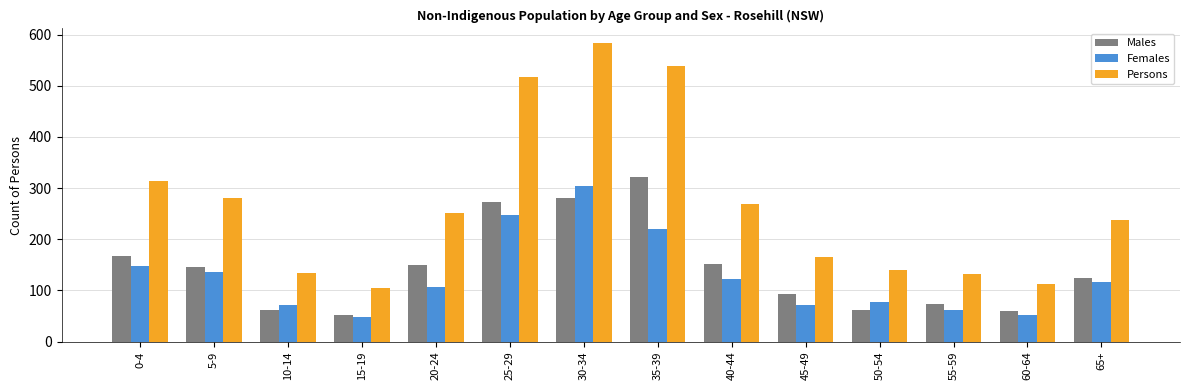

Which series changed the most between 15-19 and 65+?

Persons